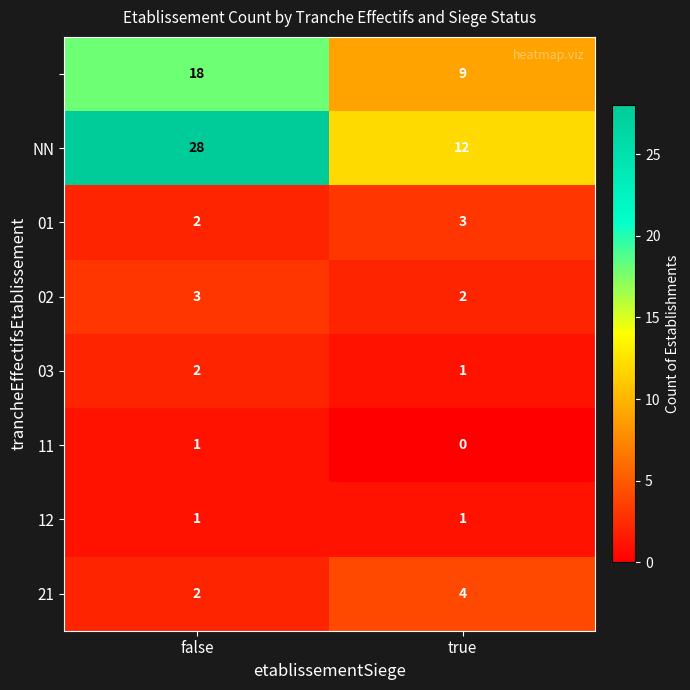

Which label corresponds to the smallest value in the chart?

true